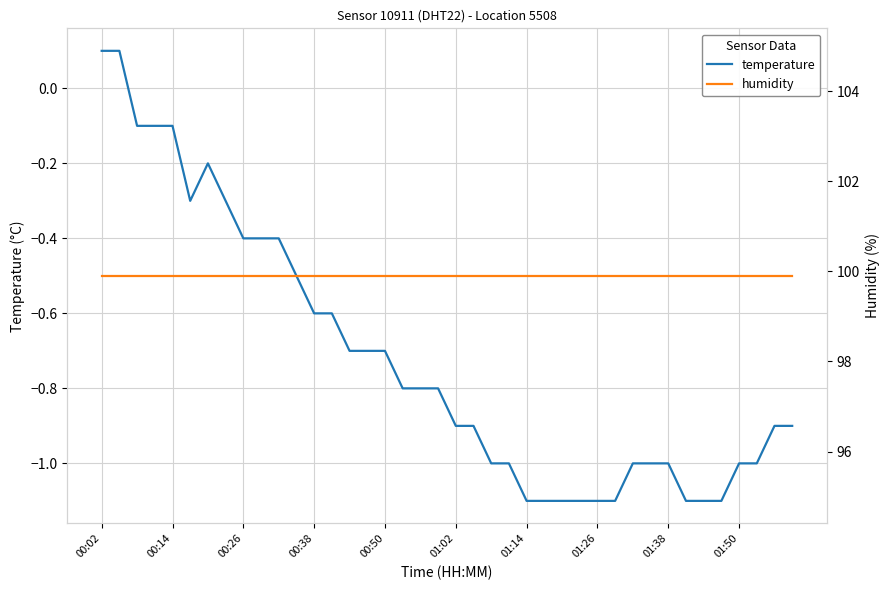

What is the difference between the maximum and minimum values in the temperature series?

1.2